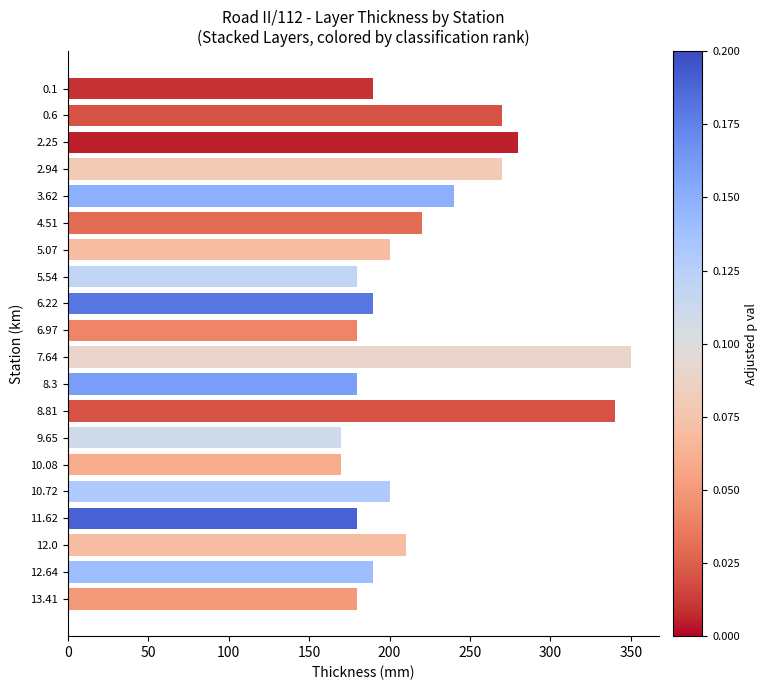

Reading top to bottom, transcribe all the data shown in this chart.

190	270	280	270	240	220	200	180	190	180	350	180	340	170	170	200	180	210	190	180